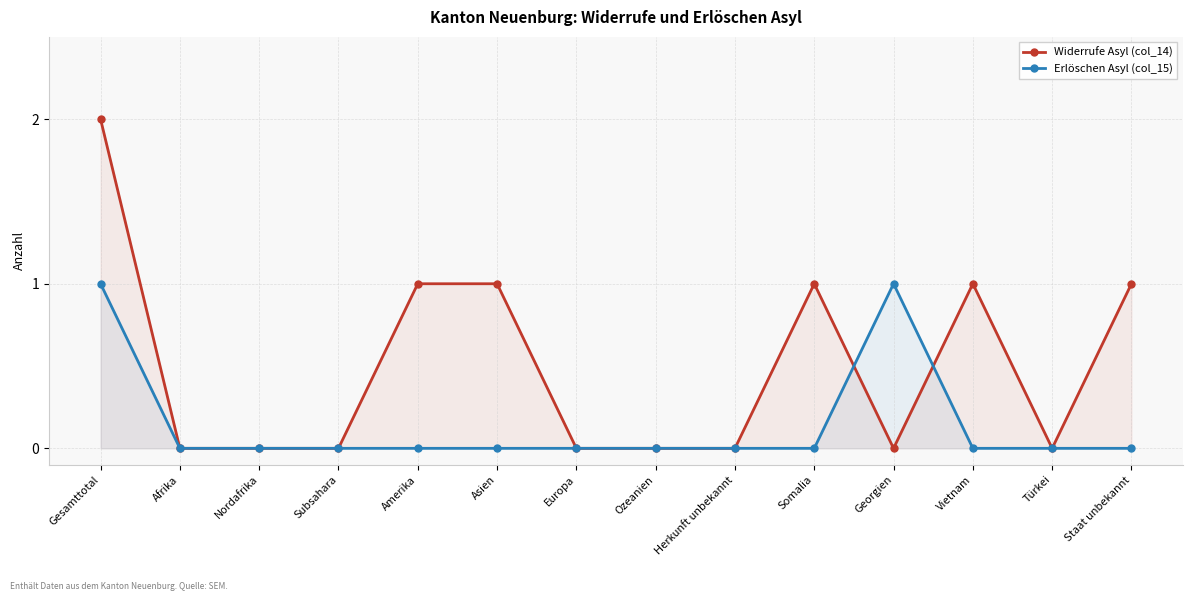

Between Staat unbekannt and Vietnam, which is larger?

Staat unbekannt